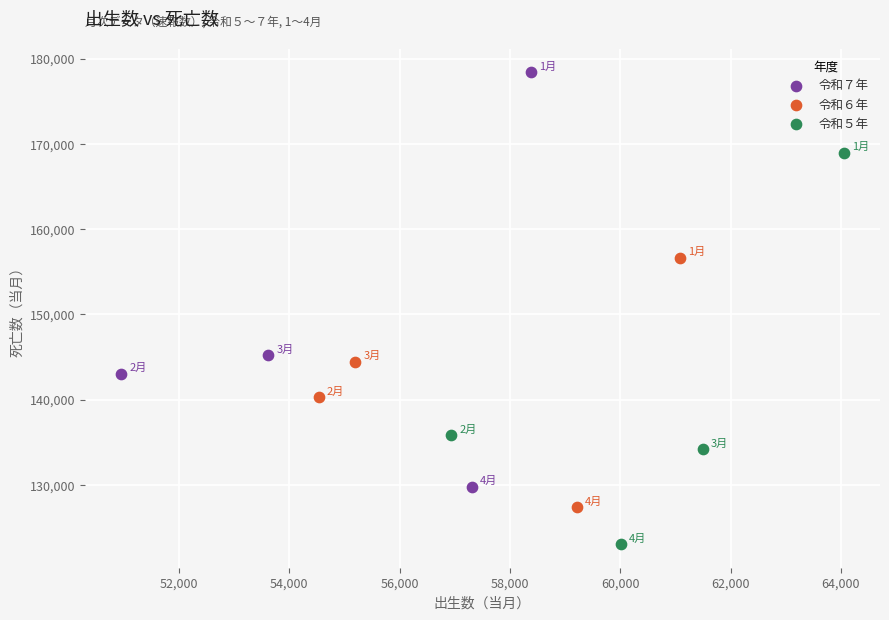

Which series reaches the minimum Y coordinate?

令和５年